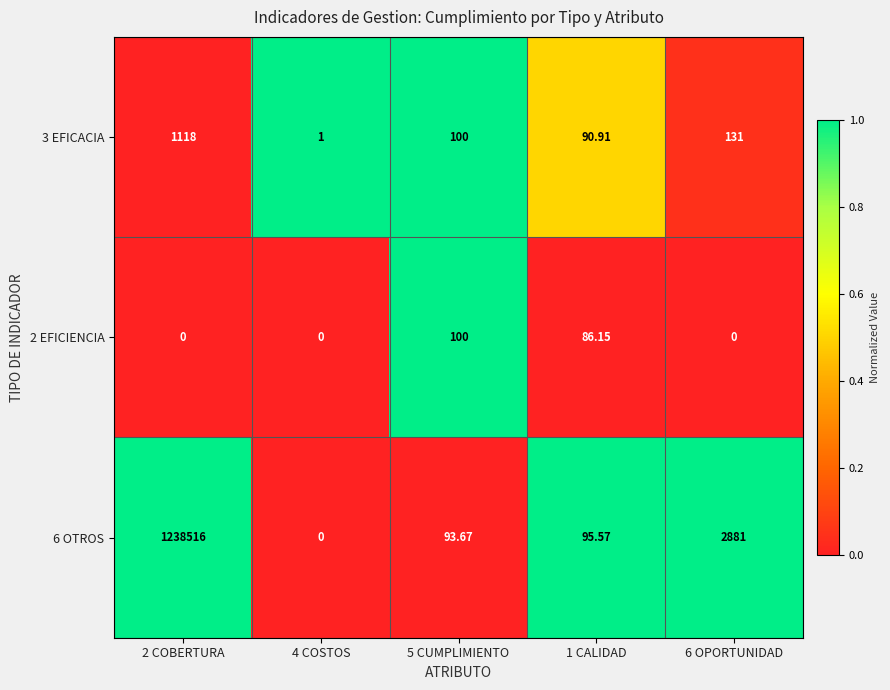

Is the value of 3 EFICACIA at 4 COSTOS greater than the value of 6 OTROS at 4 COSTOS?

Yes